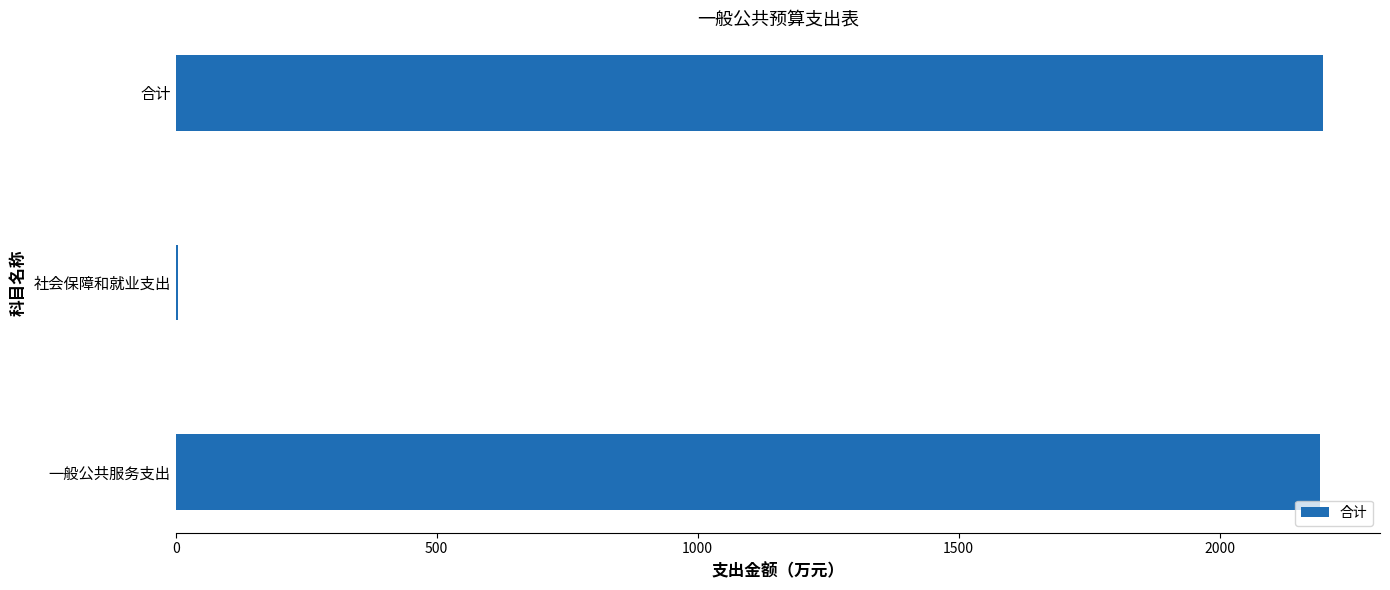

True or false: the data shows 504.1 at 合计.

False